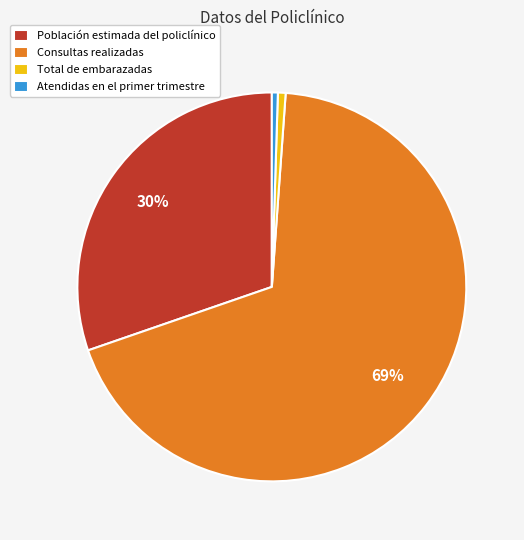

Is the sum of Atendidas en el primer trimestre and Población estimada del policlínico greater than half?

No